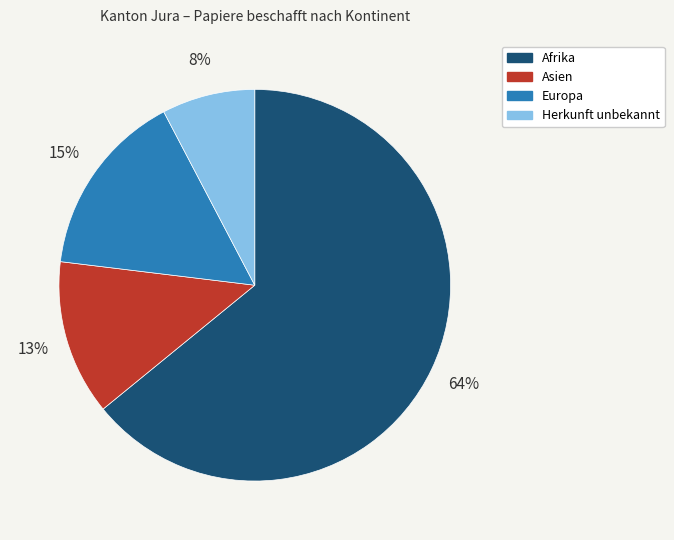

How many segments does this pie chart have?

4